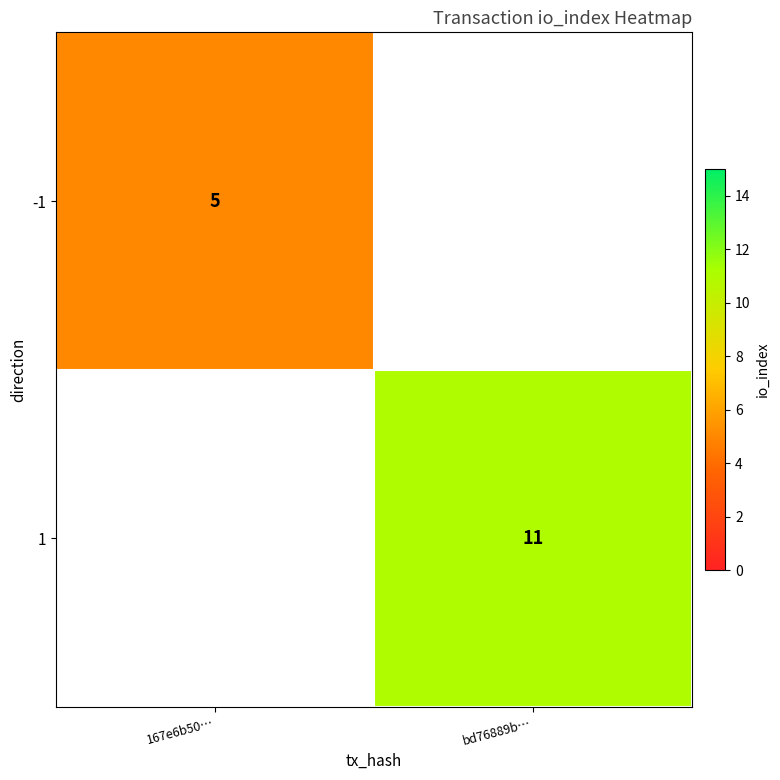

True or false: -1 has a value of 8 at 167e6b50….

False